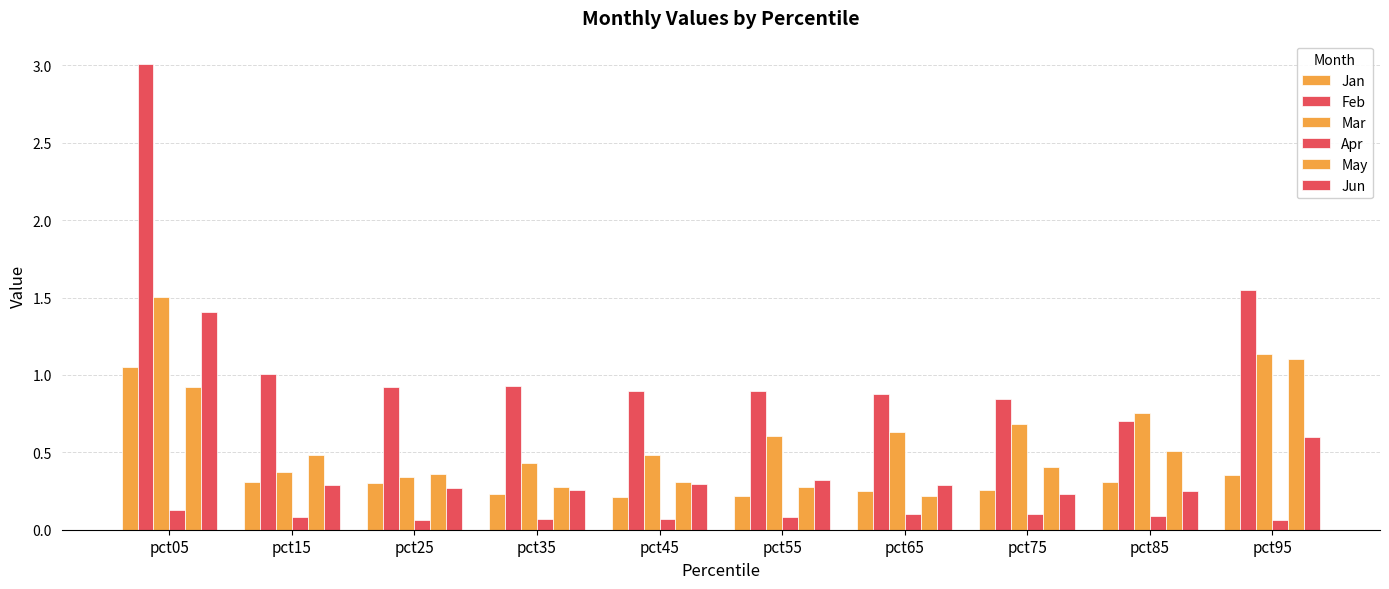

At which category is the sum across all series the highest?

pct05